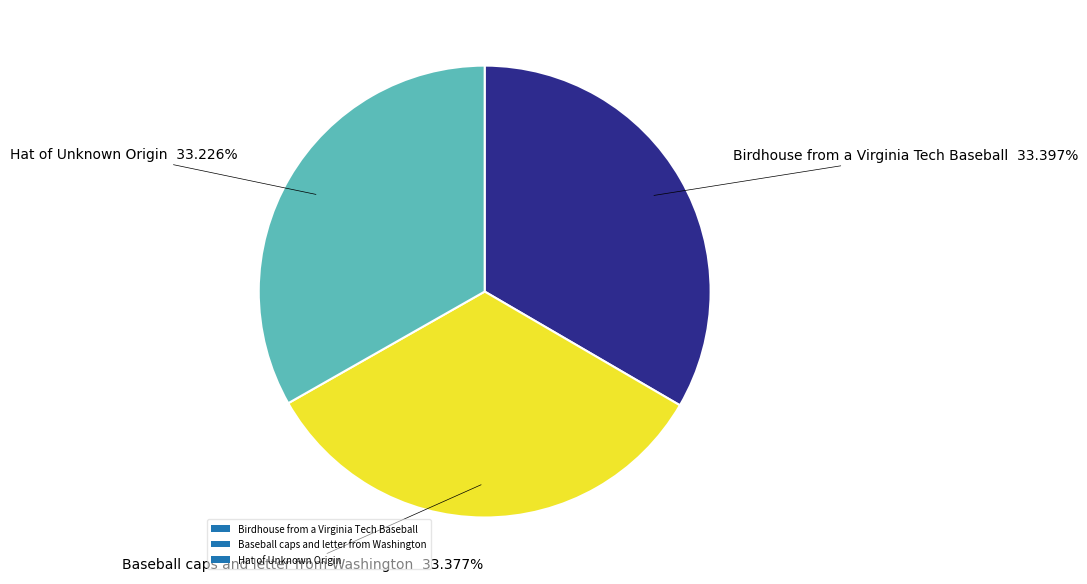

How many segments does this pie chart have?

3